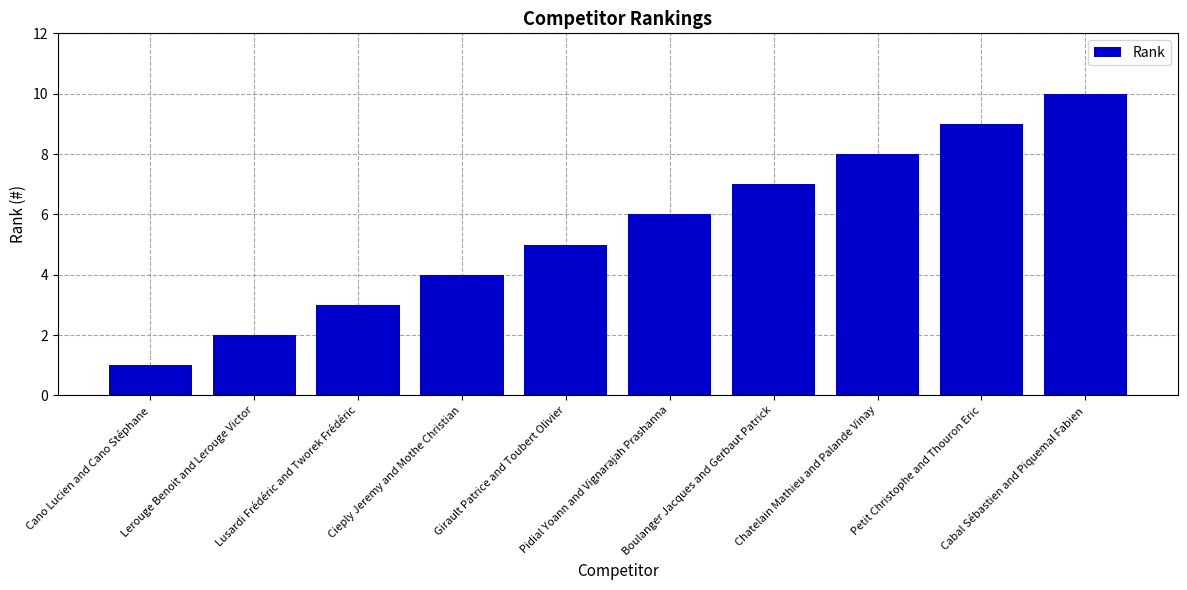

True or false: the data shows 3 at Boulanger Jacques and Gerbaut Patrick.

False